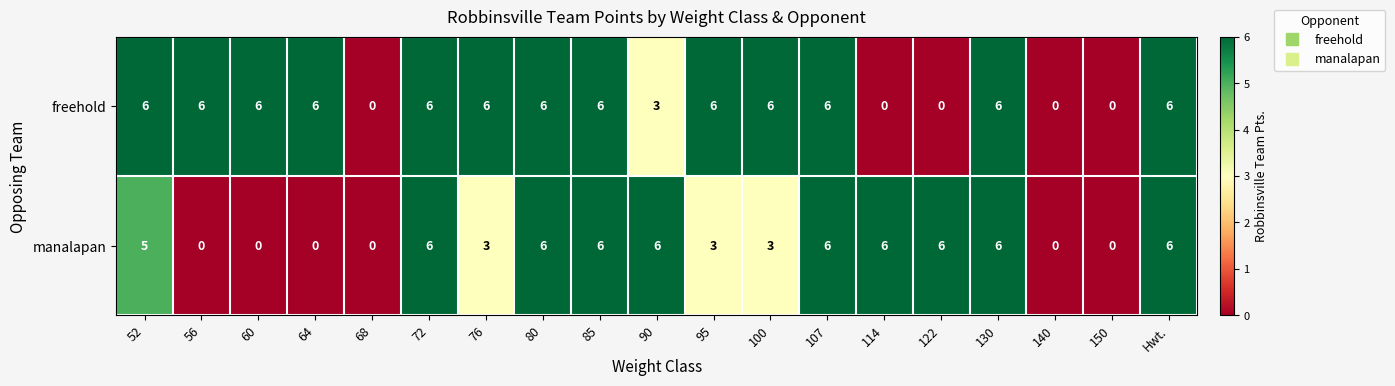

Read the manalapan value at 85.

6